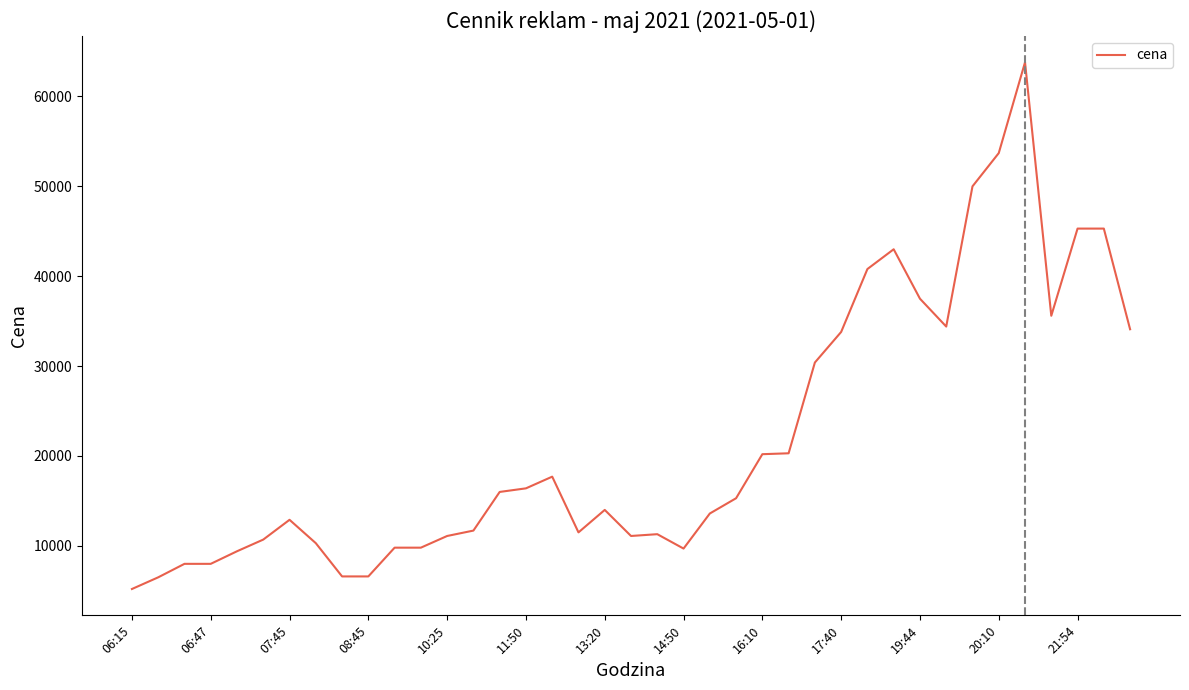

True or false: the data has more than 2 interior local peaks.

True